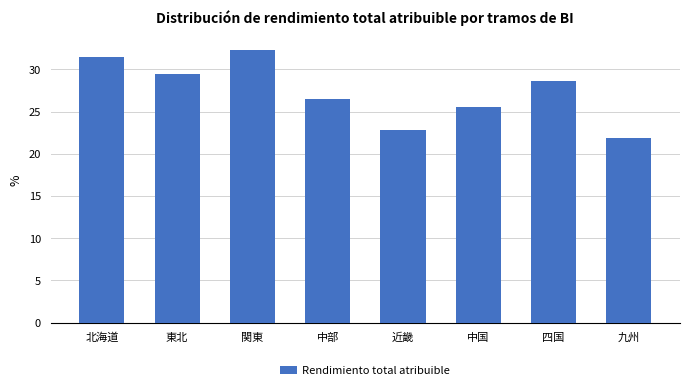

Reading left to right, transcribe all the data shown in this chart.

北海道=31.5	東北=29.5	関東=32.3	中部=26.5	近畿=22.8	中国=25.6	四国=28.6	九州=21.9